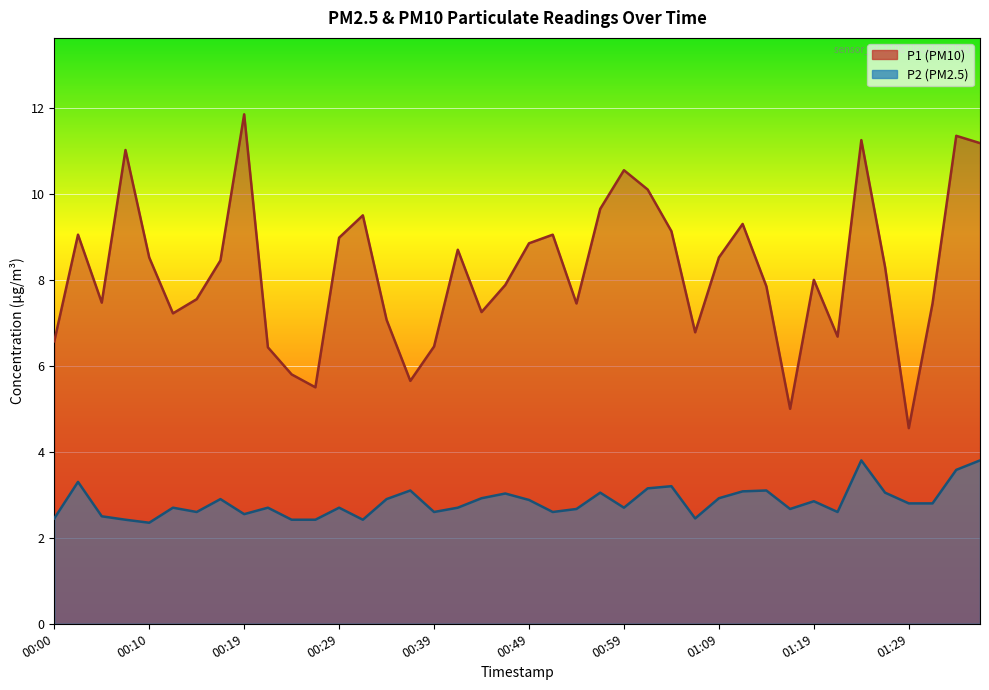

True or false: P1 and P2 cross at least once.

False